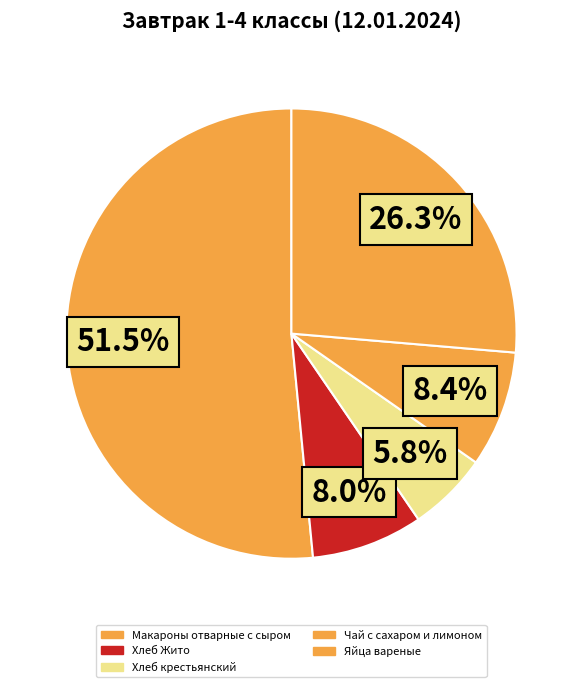

Approximately how many times larger is the value at Чай с сахаром и лимоном compared to Макароны отварные с сыром?

0.2